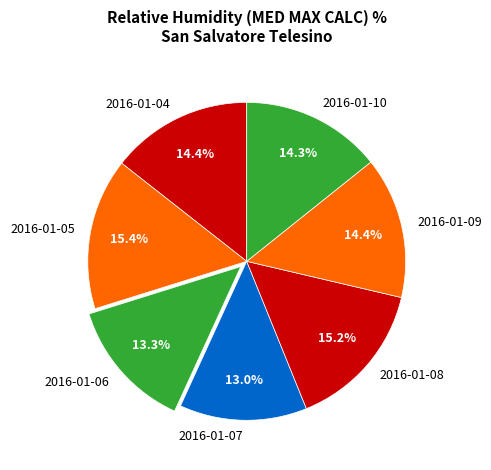

To the nearest percent, what percentage of the pie is 2016-01-09?

14%